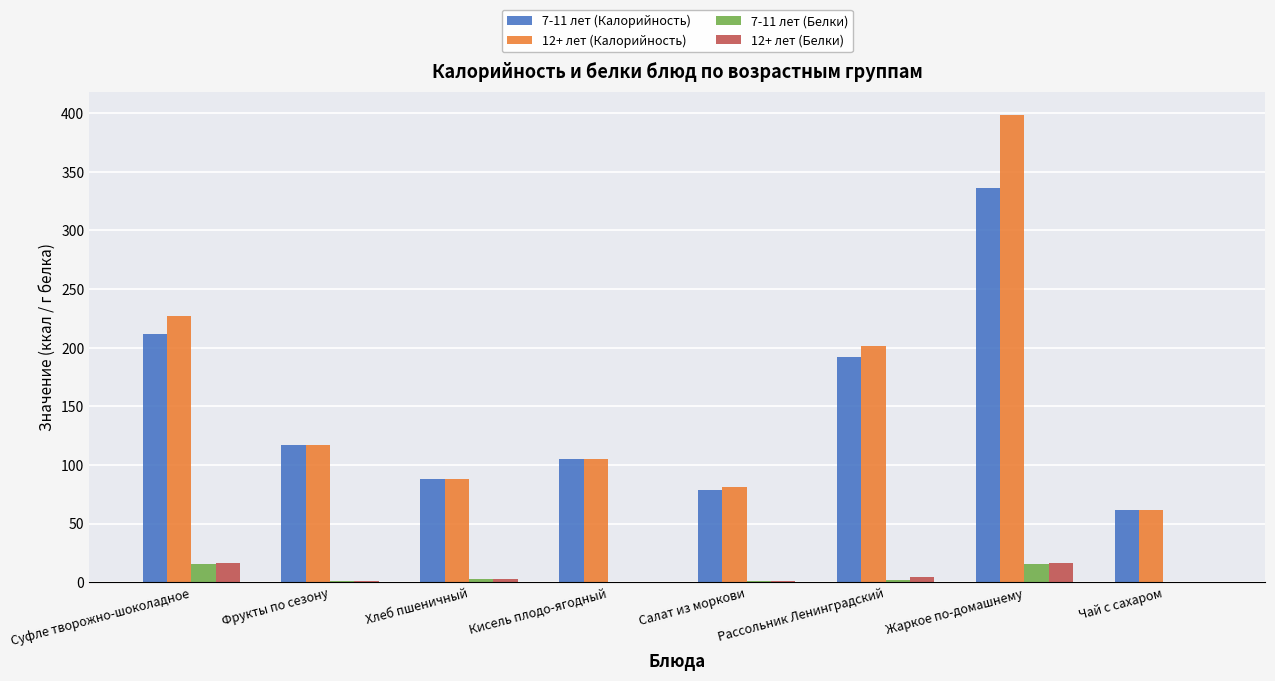

At which category is the sum across all series the highest?

Жаркое по-домашнему